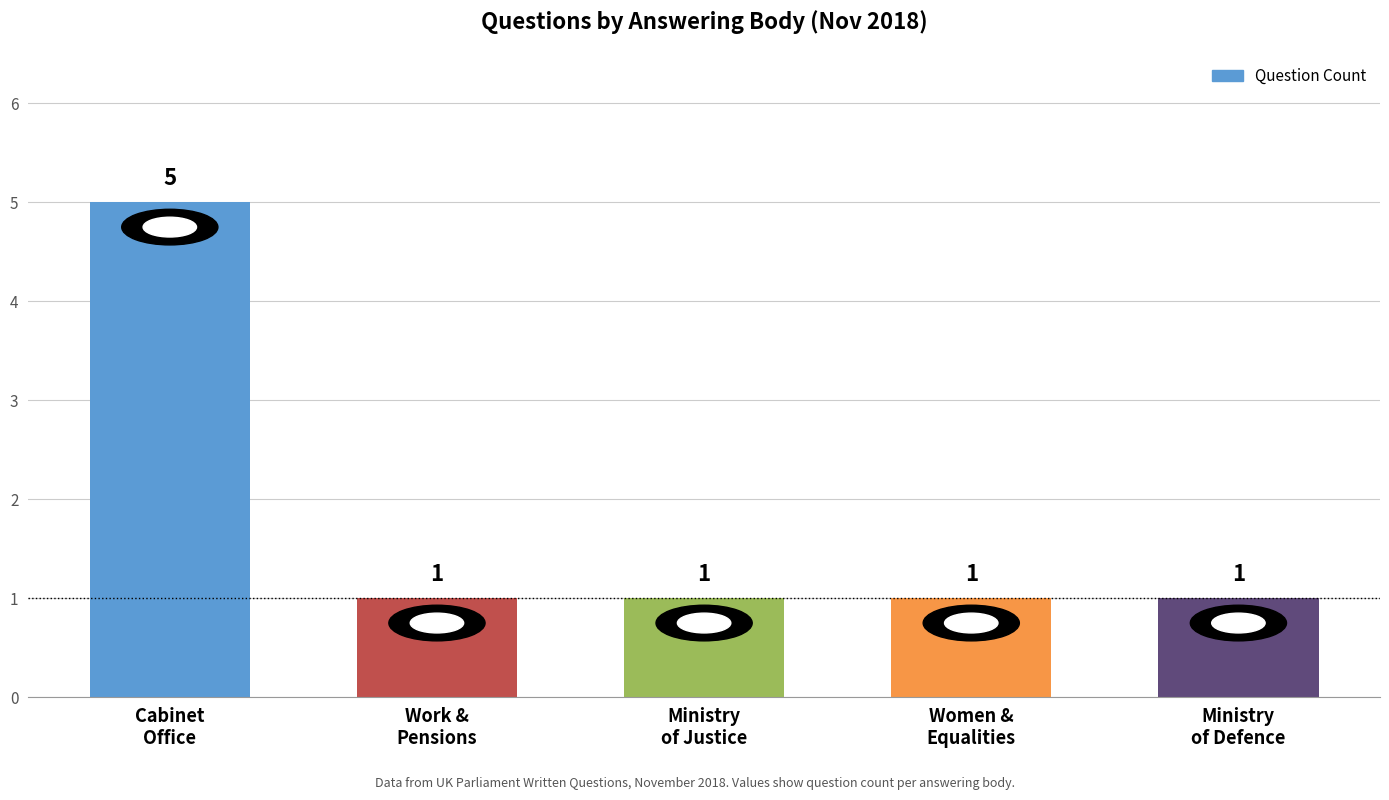

What is the label of the 3rd bar from the left?

Ministry
of Justice